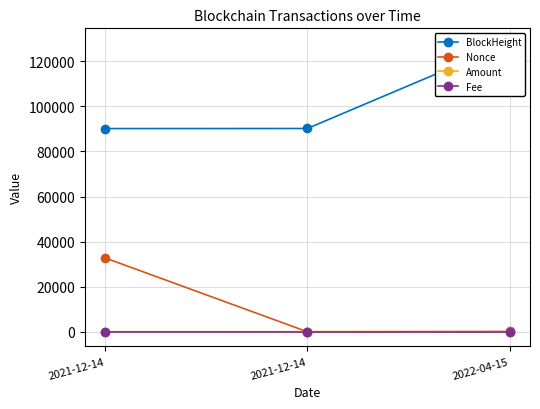

True or false: Nonce has a value of 0.0 at 2021-12-14.

True